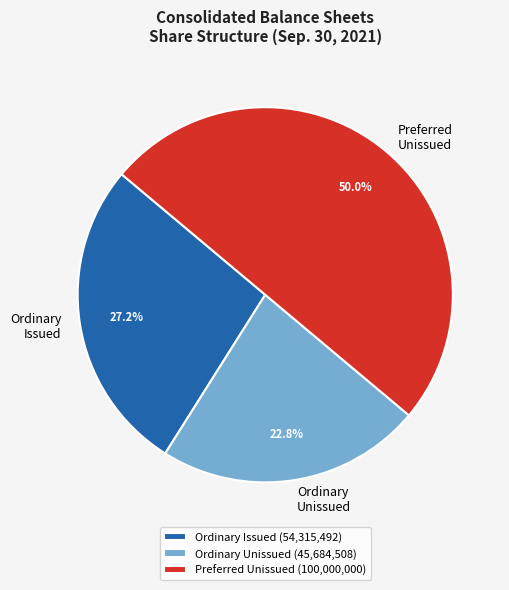

Is Ordinary Issued the majority of the pie?

No